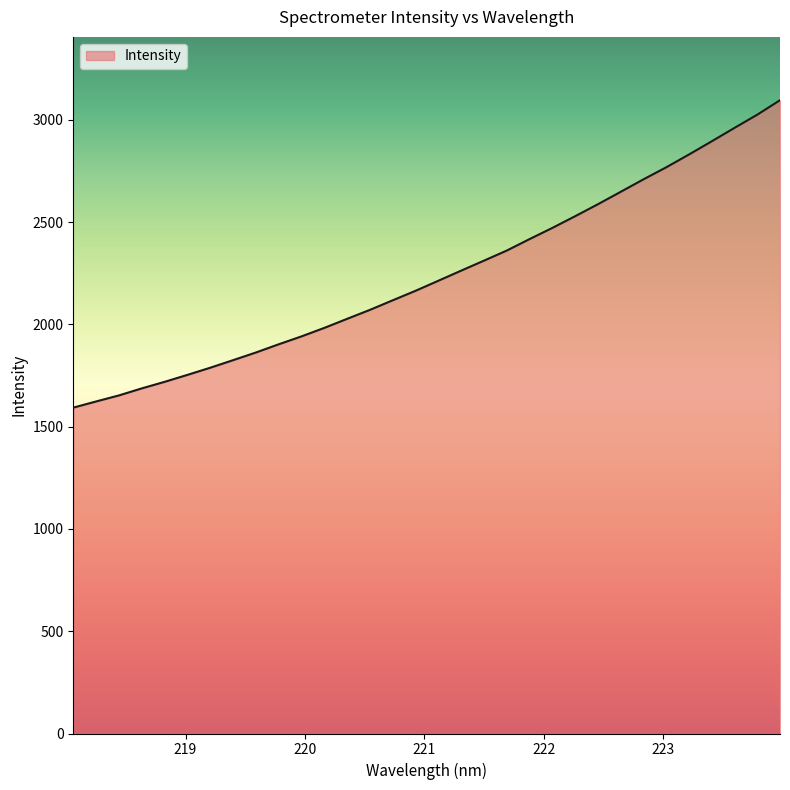

What is the greatest value displayed?

3095.5